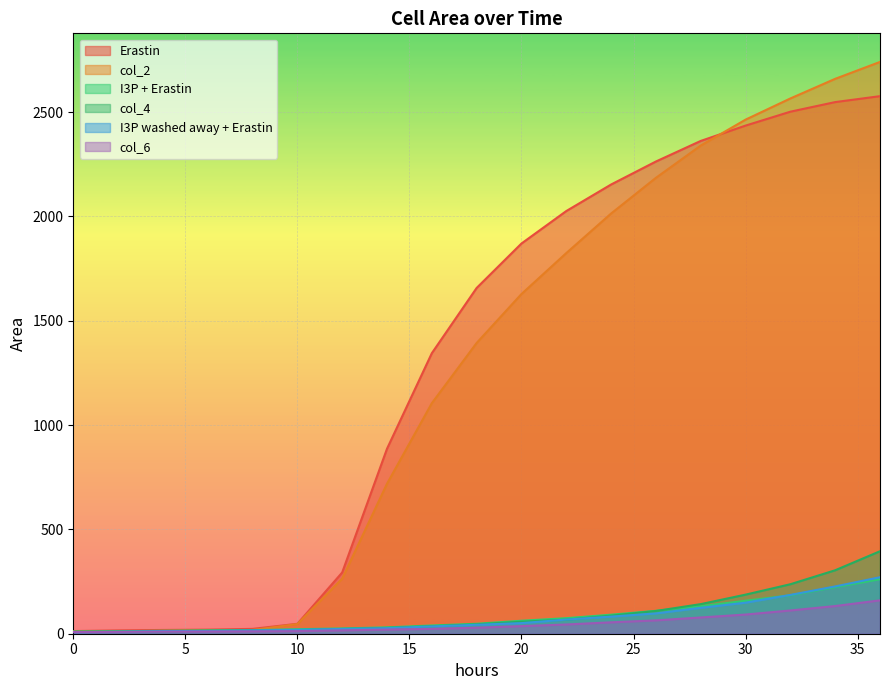

True or false: Erastin and I3P washed away + Erastin cross at least once.

False